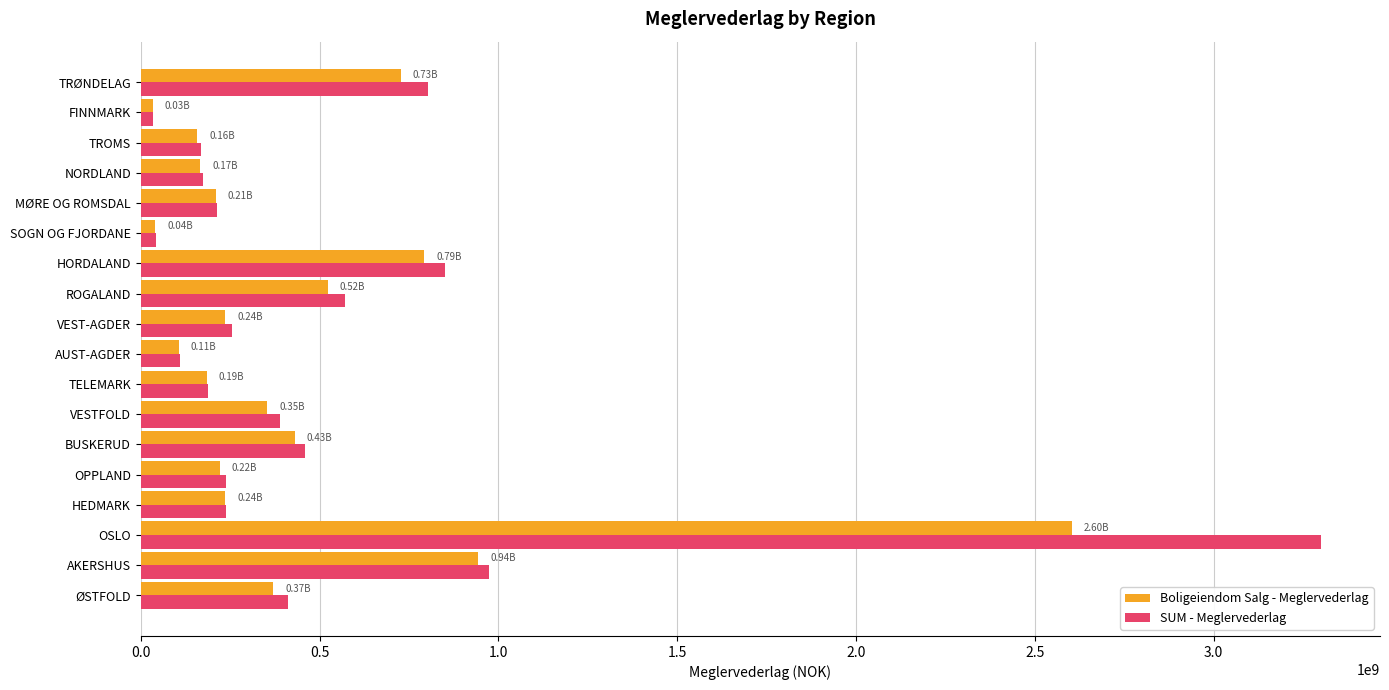

How many series are shown in this chart?

2